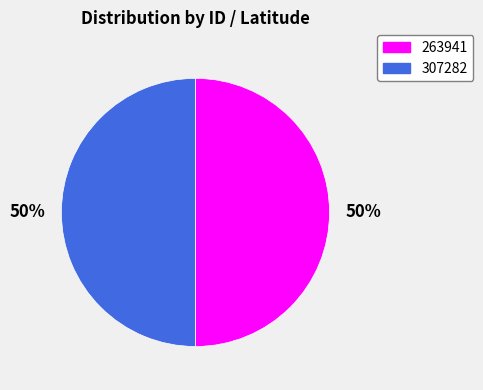

Is it true that 307282 is 50% of the pie?

True